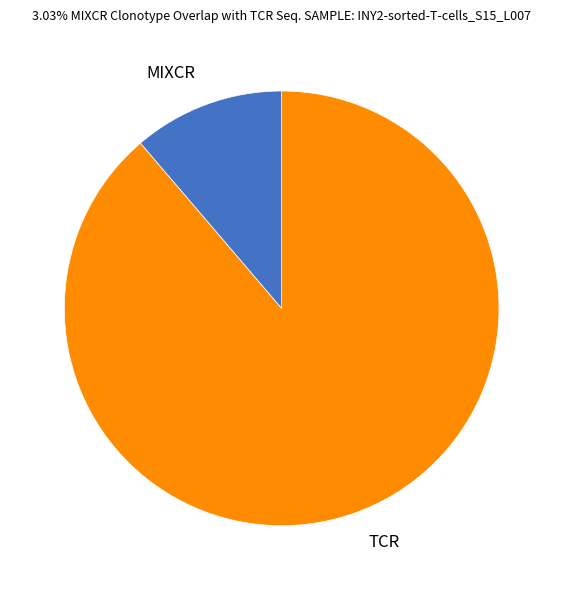

Does any single category account for the majority?

Yes